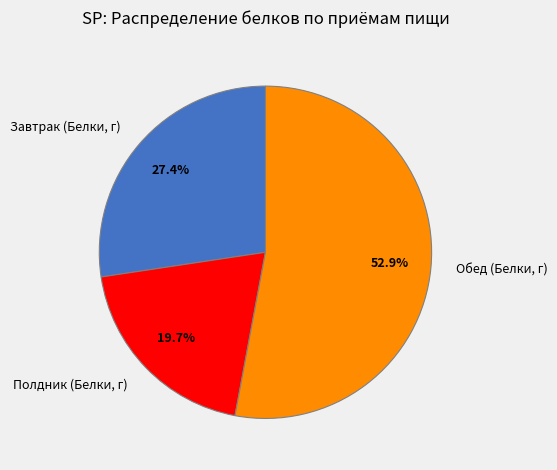

To the nearest percent, what is the difference between the largest and smallest slice percentages?

33%